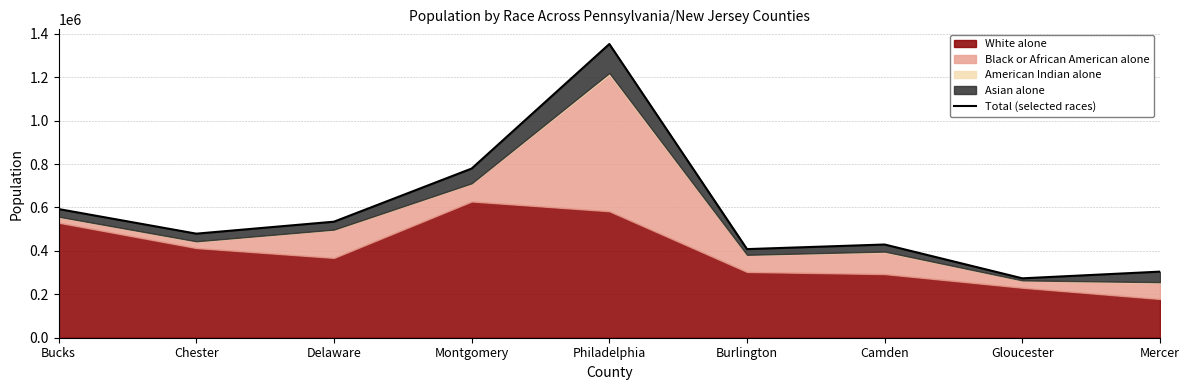

How many interior local peaks (higher than both neighbors) does the data have?

2